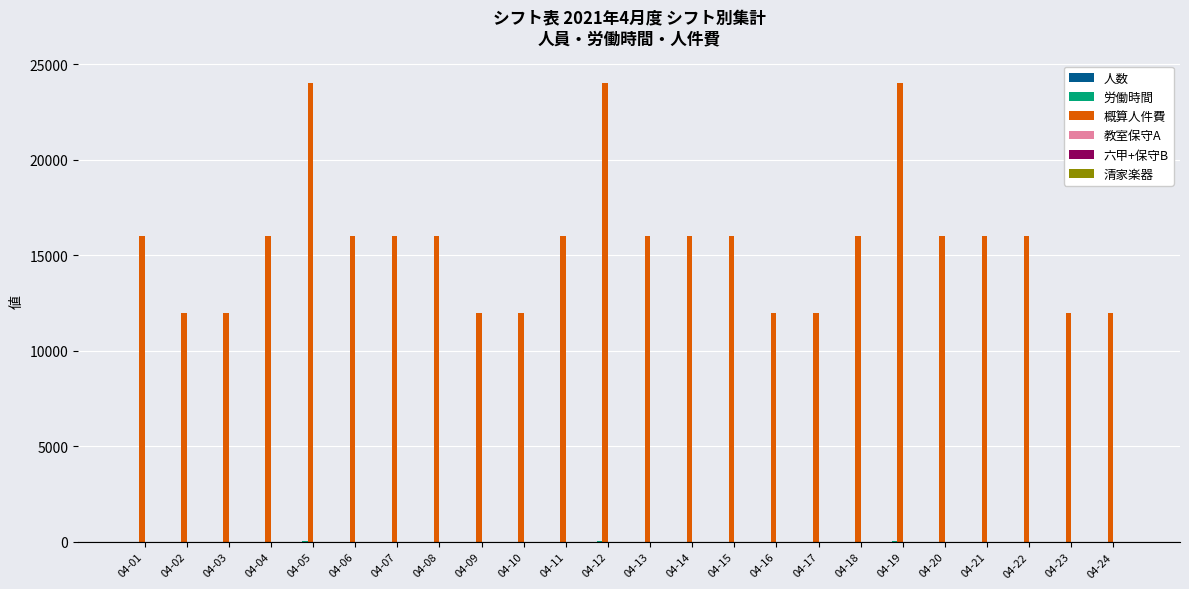

What is the greatest value displayed?

24000